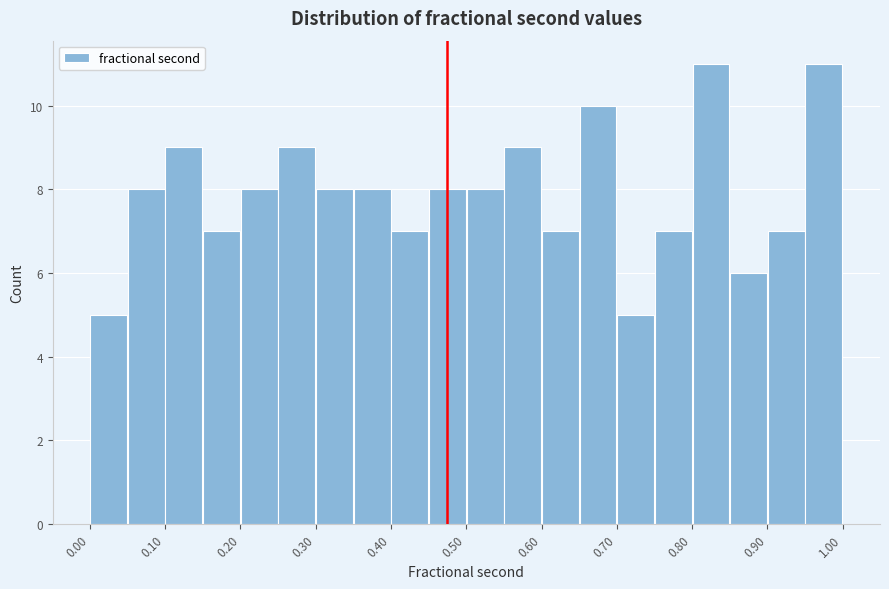

Reading left to right, transcribe this chart: for each bar, give the range it covers on the x-axis and its height. The values are not printed on the chart, so give them approximately, as read against the axis.

0.00 to 0.05: 5
0.05 to 0.10: 8
0.10 to 0.15: 9
0.15 to 0.20: 7
0.20 to 0.25: 8
0.25 to 0.30: 9
0.30 to 0.35: 8
0.35 to 0.40: 8
0.40 to 0.45: 7
0.45 to 0.50: 8
0.50 to 0.55: 8
0.55 to 0.60: 9
0.60 to 0.65: 7
0.65 to 0.70: 10
0.70 to 0.75: 5
0.75 to 0.80: 7
0.80 to 0.85: 11
0.85 to 0.90: 6
0.90 to 0.95: 7
0.95 to 1.00: 11